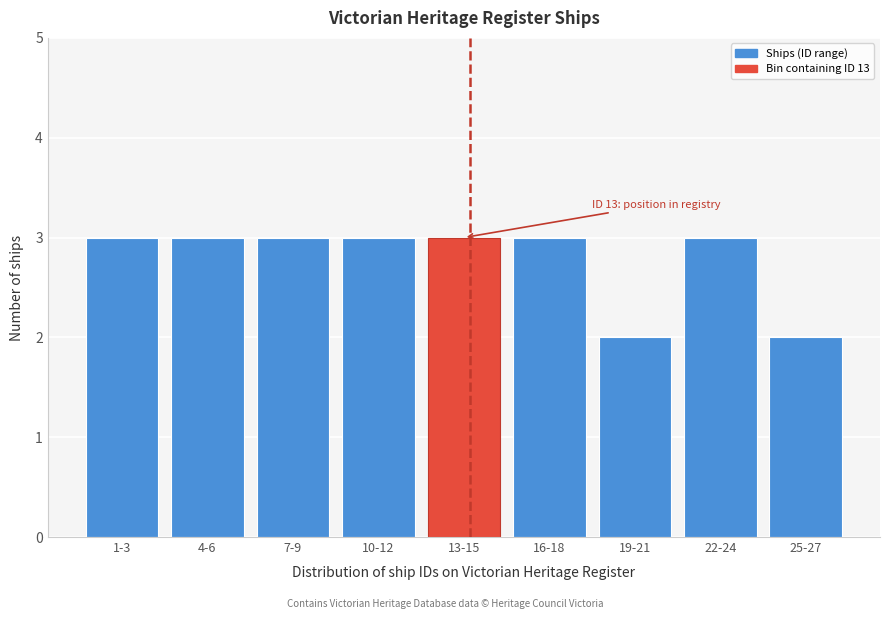

Reading left to right, extract all data points from this chart.

3	3	3	3	3	3	2	3	2